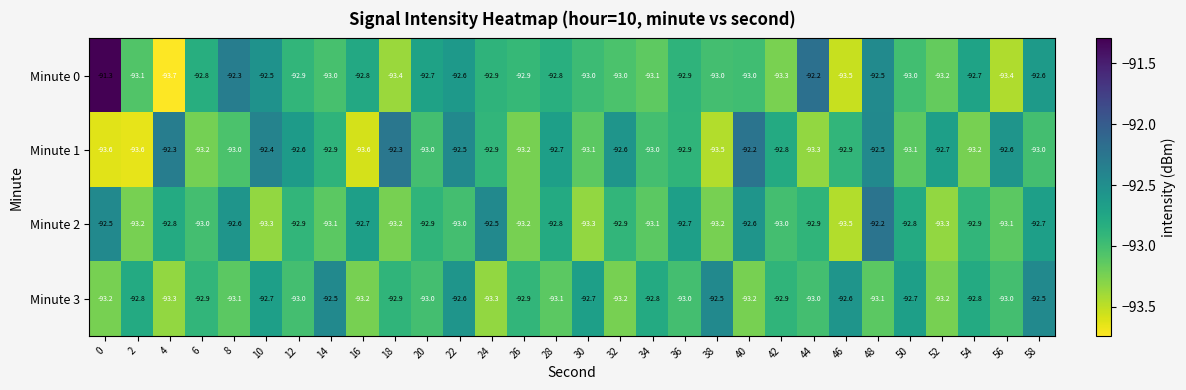

How many series are shown in this chart?

4